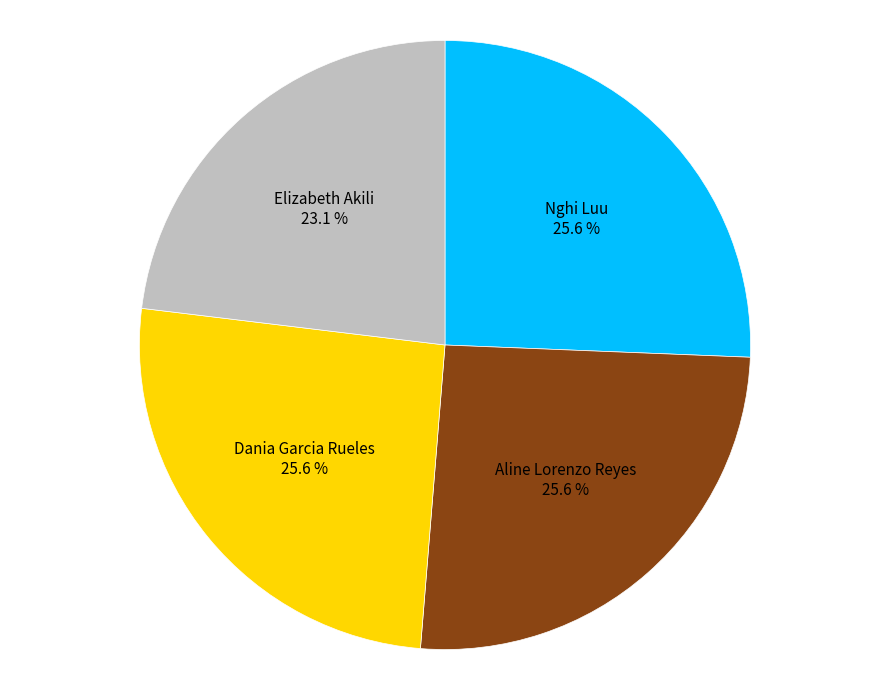

To the nearest percent, what is the average slice percentage?

25%